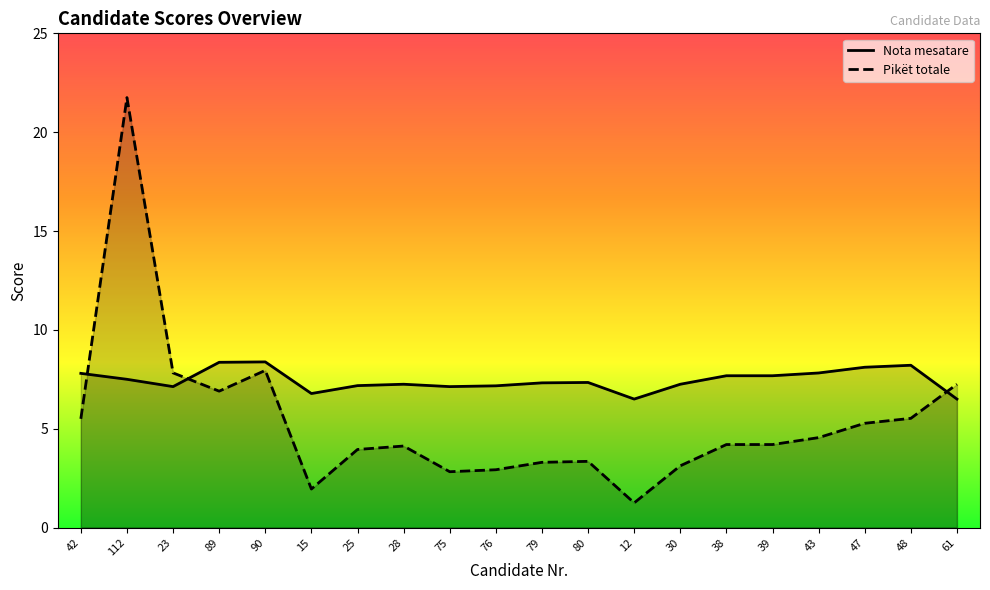

What is the total value across all series at 30?

10.4